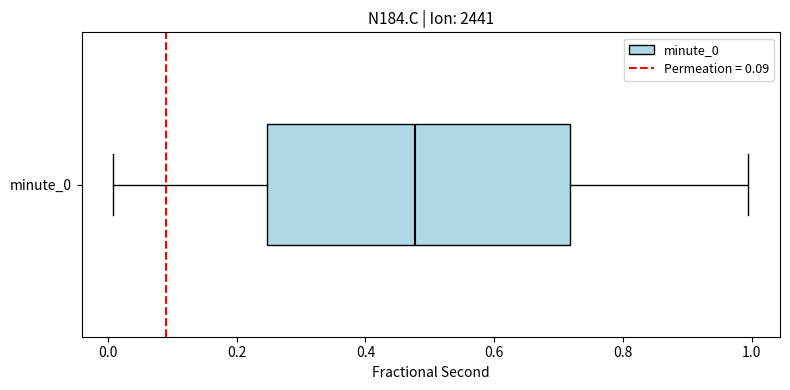

Read this box plot against the x-axis: the position of the median line, the range covered by the box, and the ends of both whiskers. The values are not printed on the chart, so give them approximately, as read against the axis.

median 0.48, box 0.24 to 0.72, whiskers 0.00 to 1.00